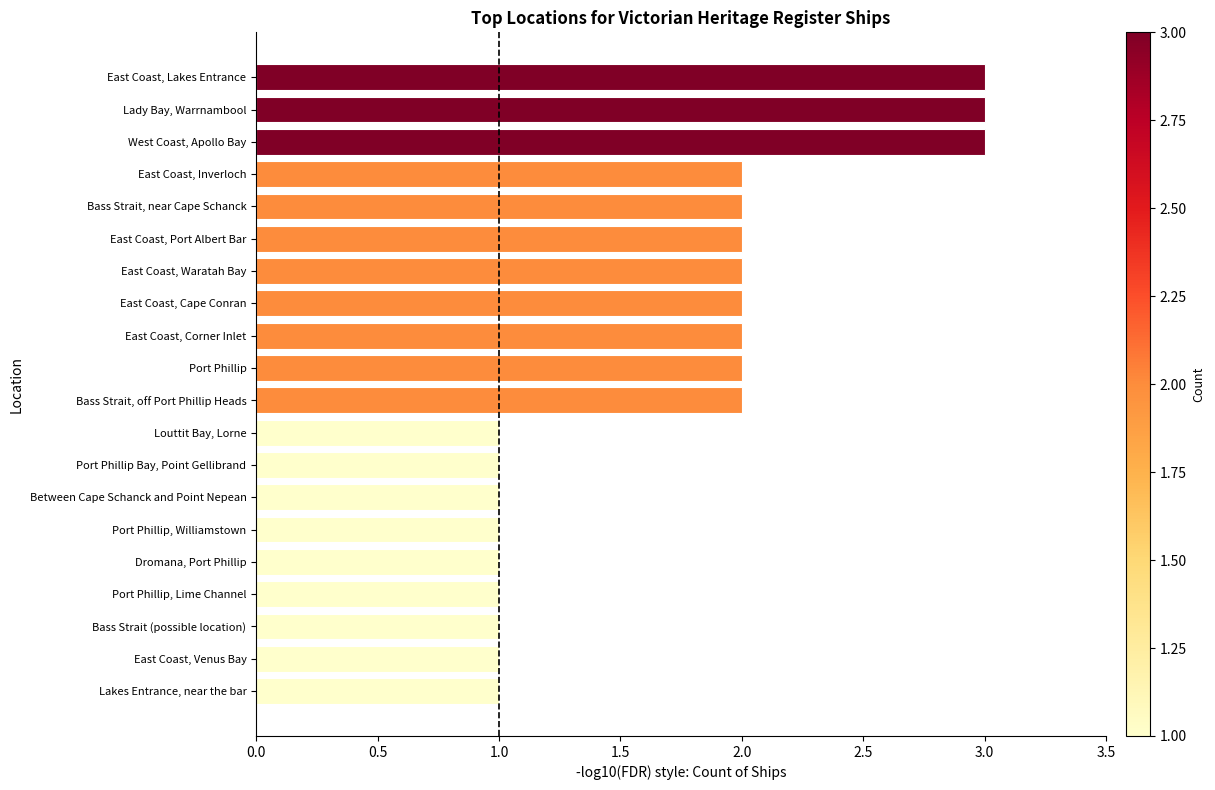

What is the average value?

2